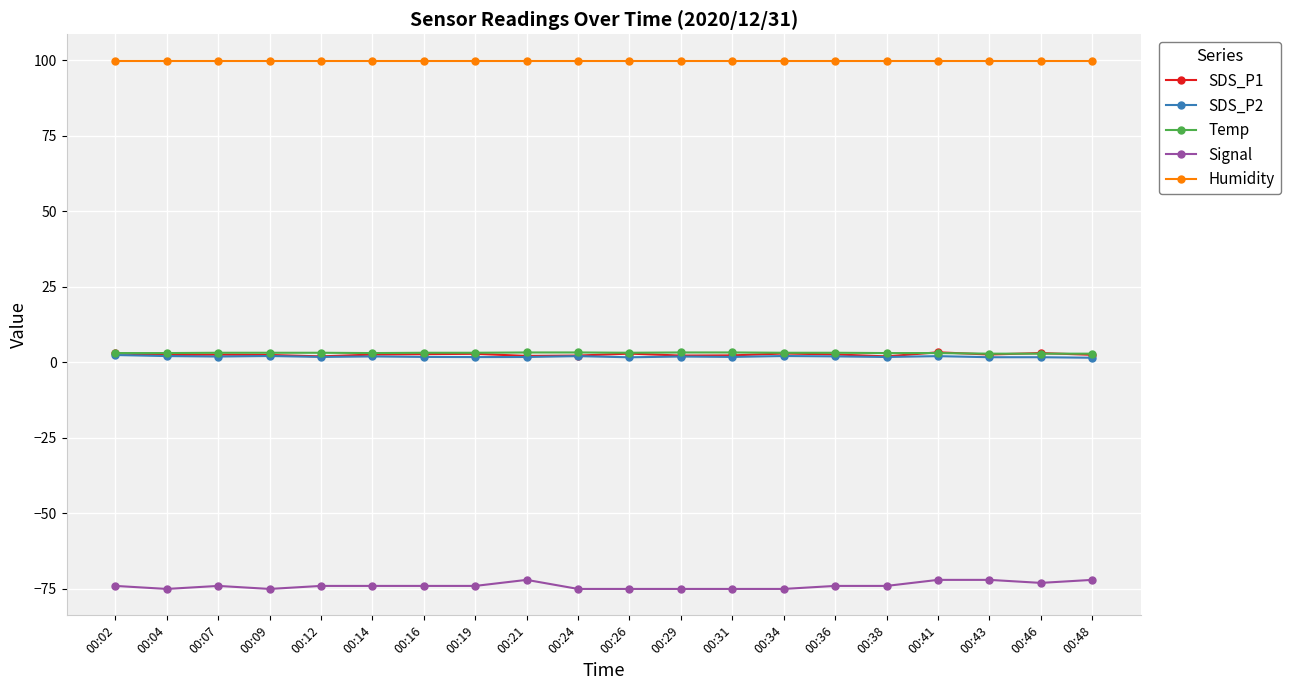

What is the sum of all Humidity values?

1998.0